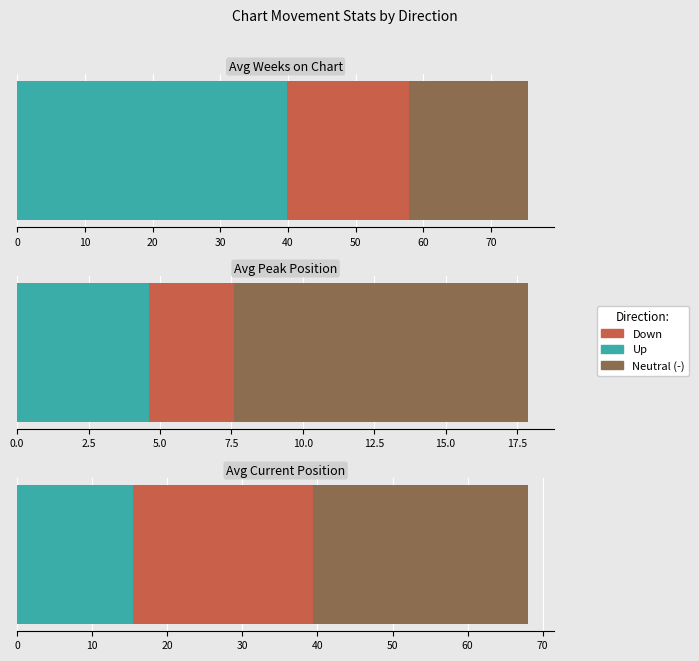

What is the difference between the maximum and minimum values in the up series?

34.3